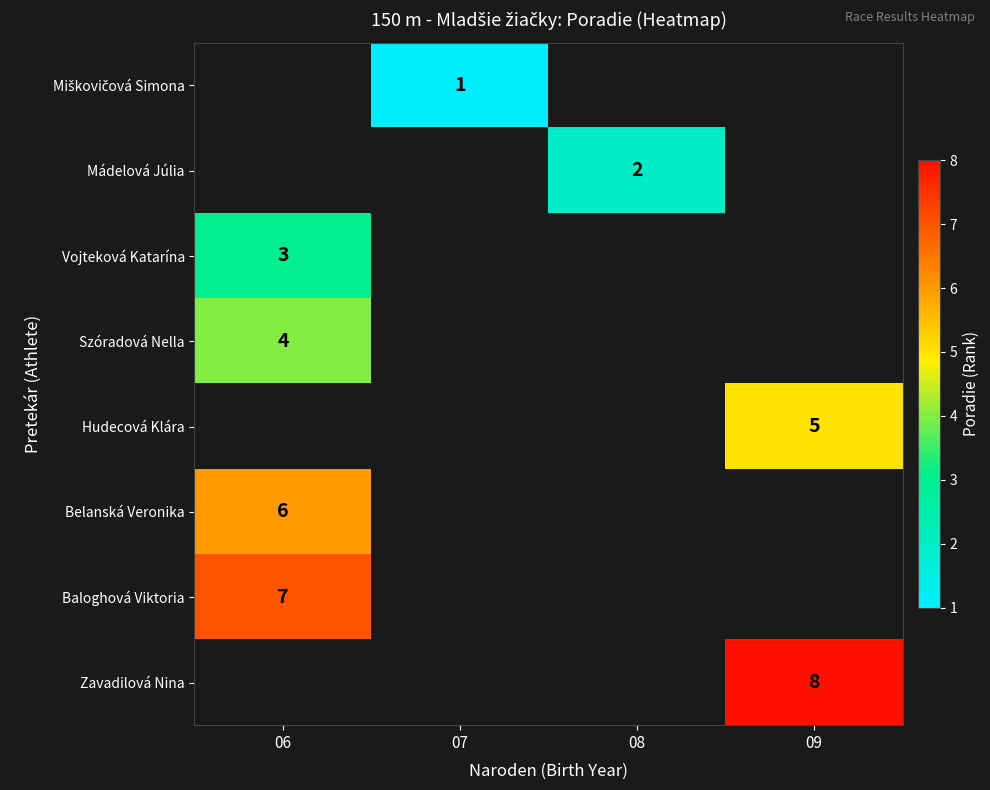

True or false: Vojteková Katarína has a value of 3 at 06.

True